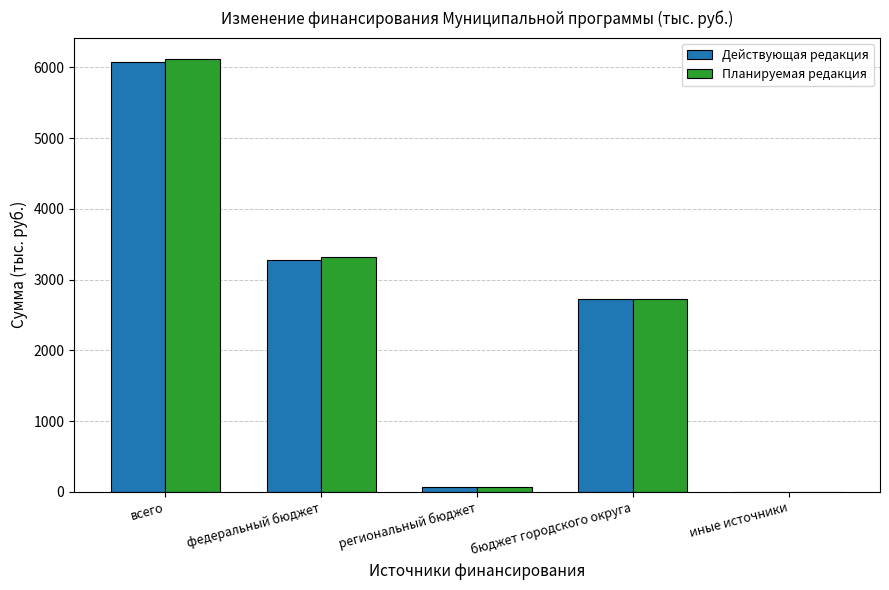

What is the highest value of the Действующая редакция series?

6071.7